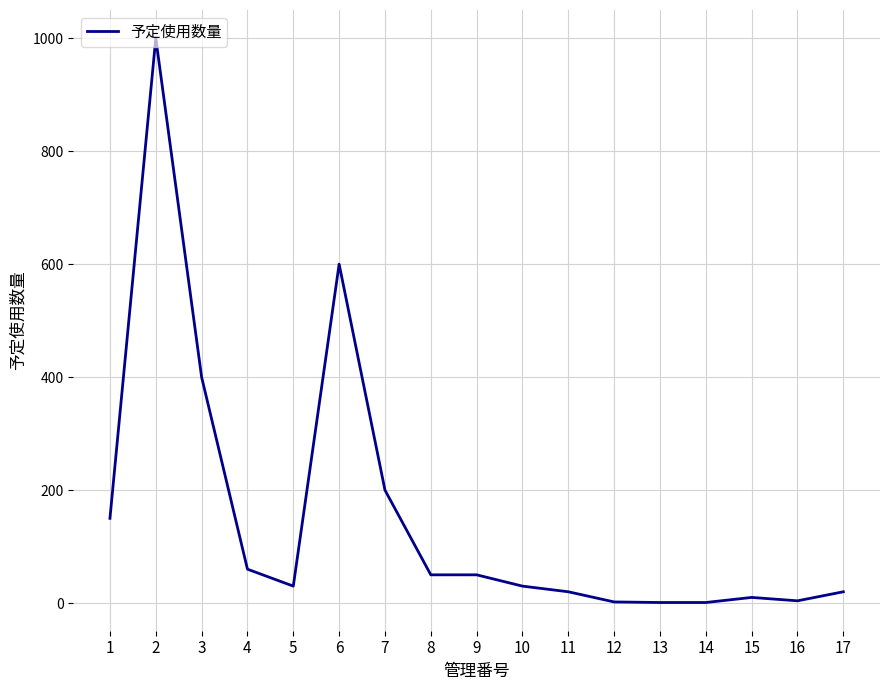

The value at 4 is 60. True or false?

True